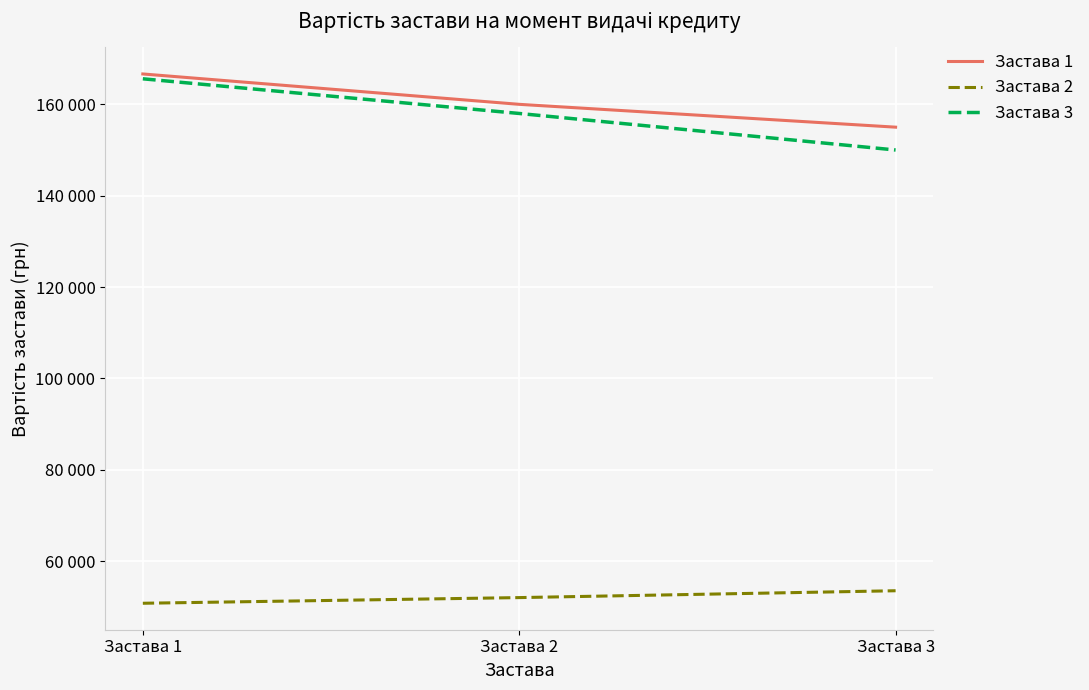

Does the chart display data point markers on the line(s)?

No